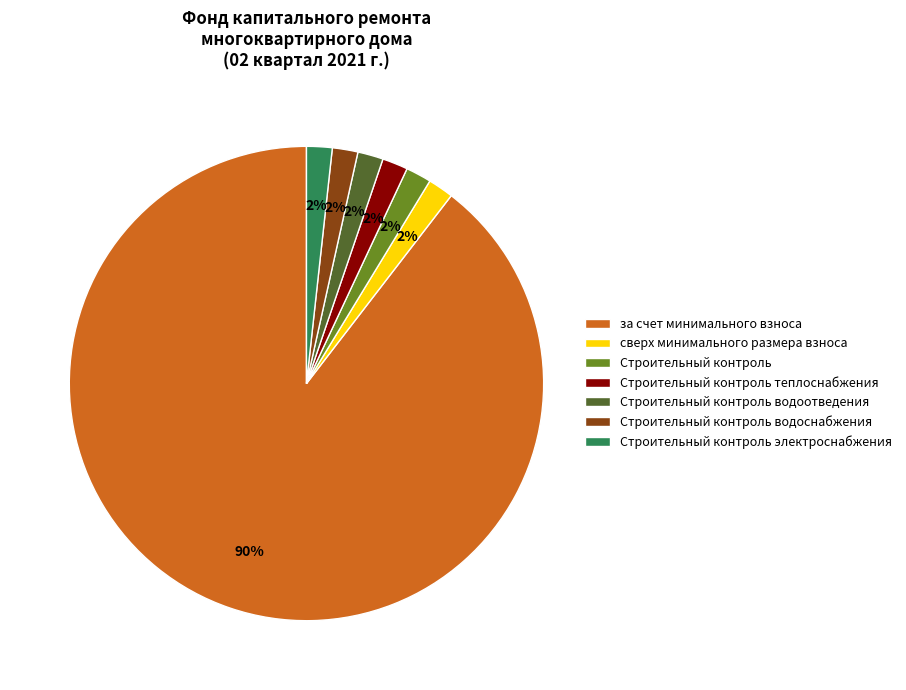

Which category accounts for the majority?

за счет минимального взноса